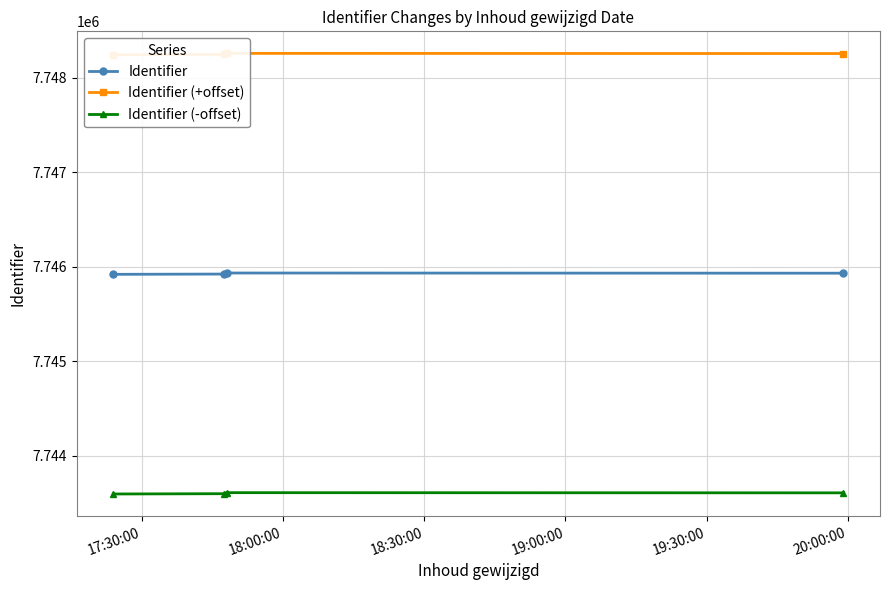

What is the value of the Identifier point at the 4th from the left?

7745932.0